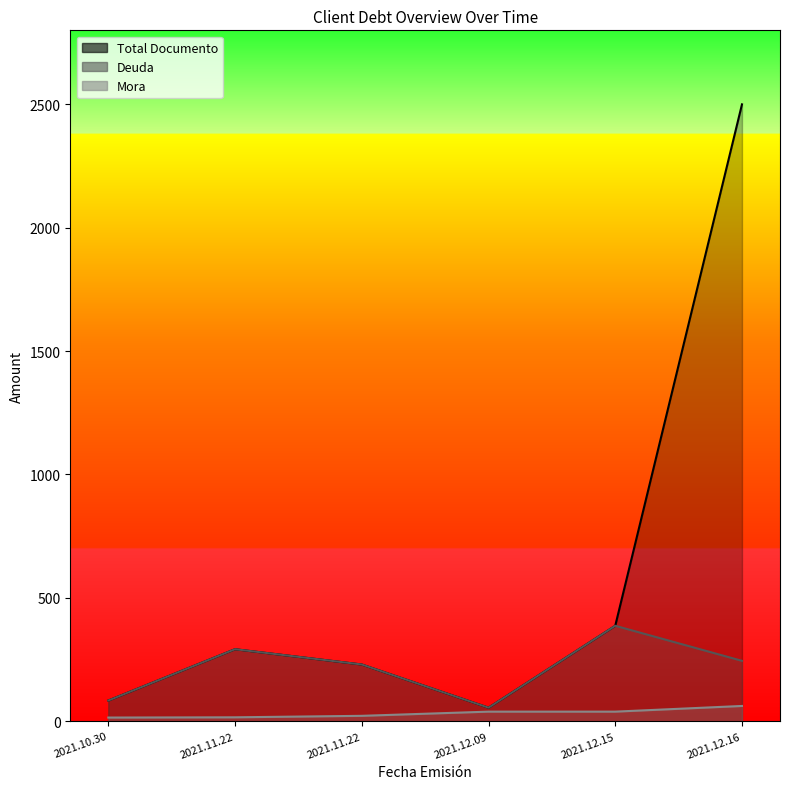

How many values in the Deuda series exceed 244?

3